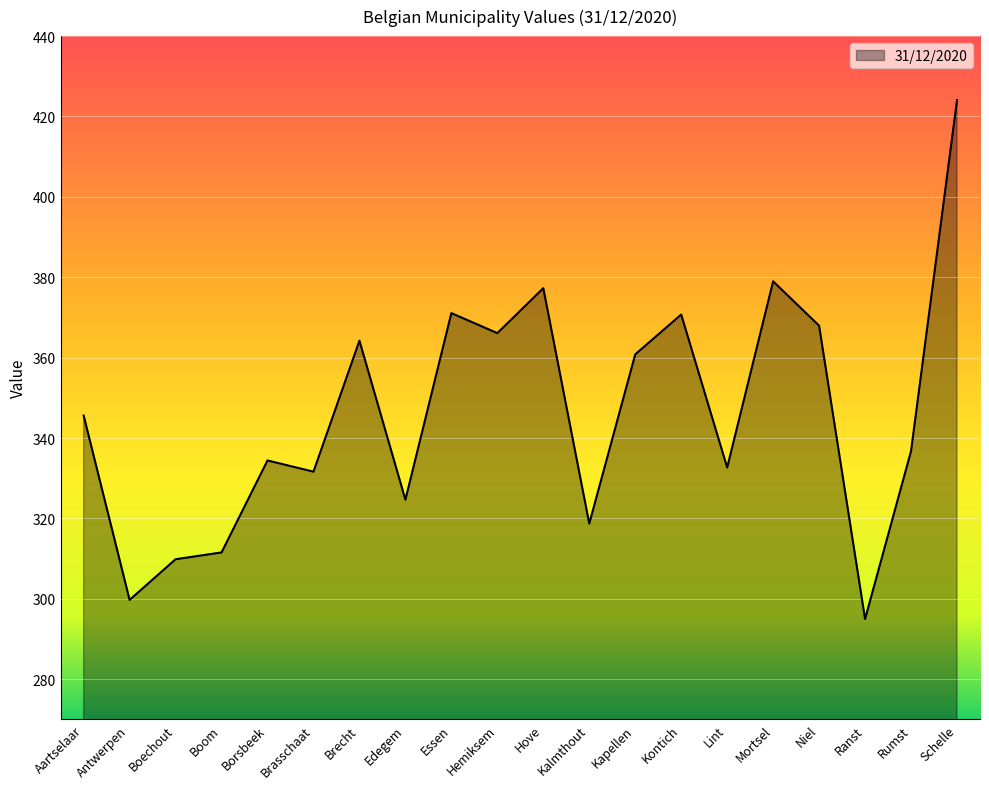

How many lines are shown in the chart?

1